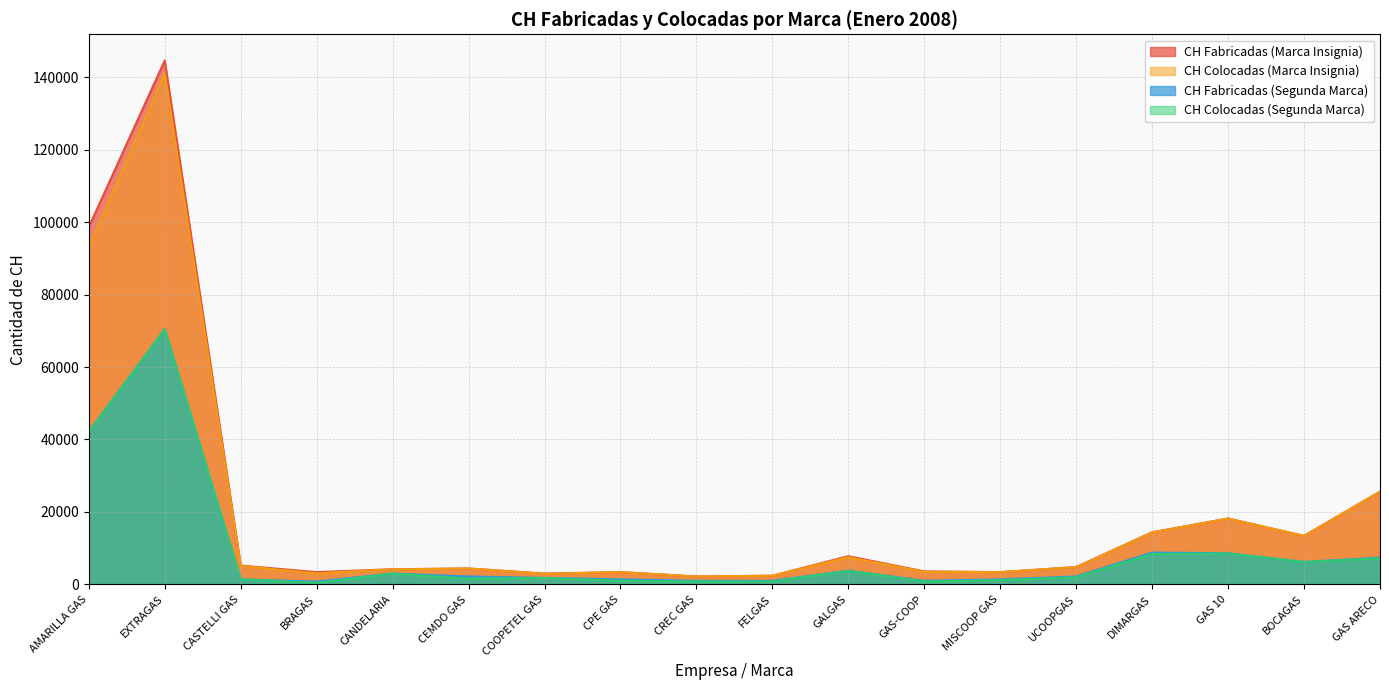

True or false: CH Fabricadas (Segunda Marca) has a value of 4242 at CANDELARIA.

False